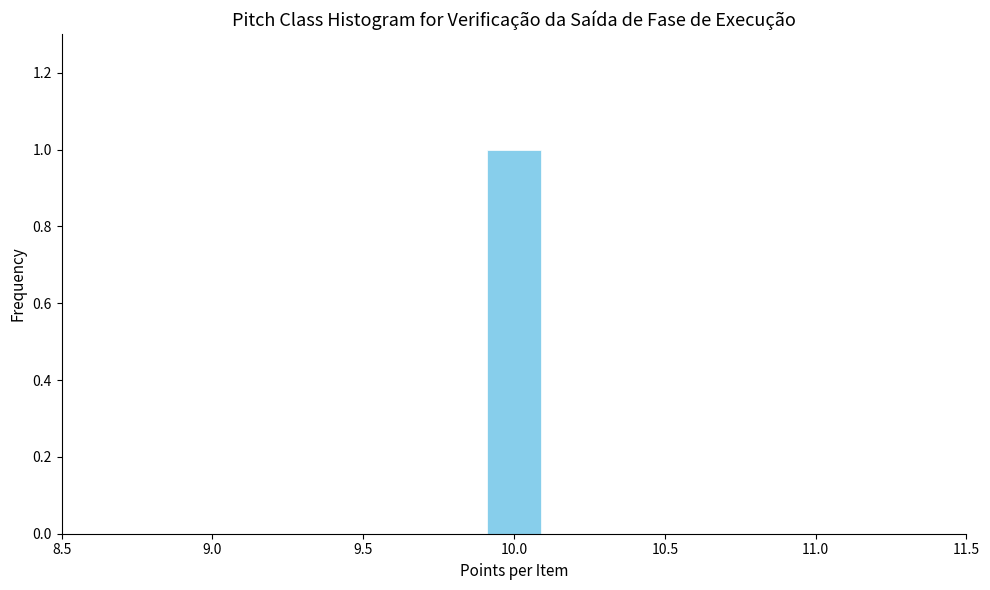

How tall is the bar that spans 9.9 to 10.1 on the x-axis? The values are not printed on the chart, so give them approximately, as read against the axis.

1